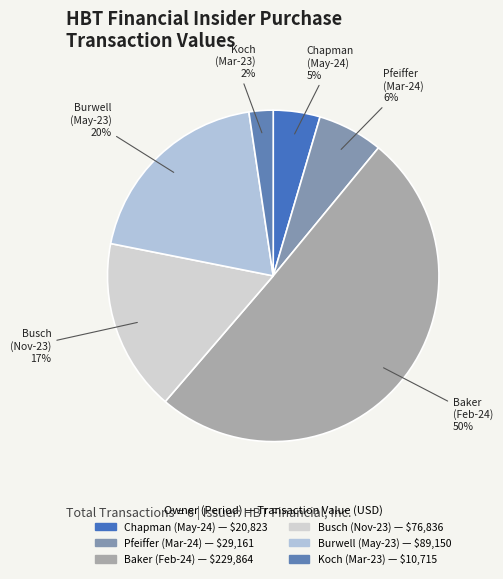

How many segments does this pie chart have?

6